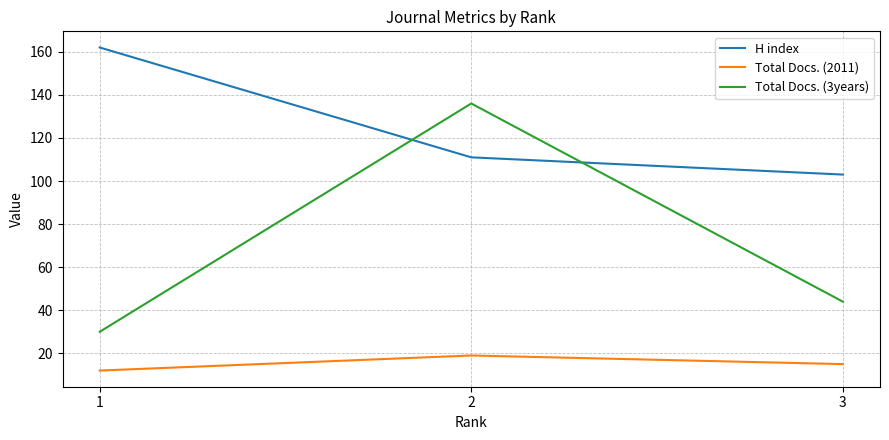

What are all the series names shown in the legend?

H index, Total Docs. (2011), Total Docs. (3years)